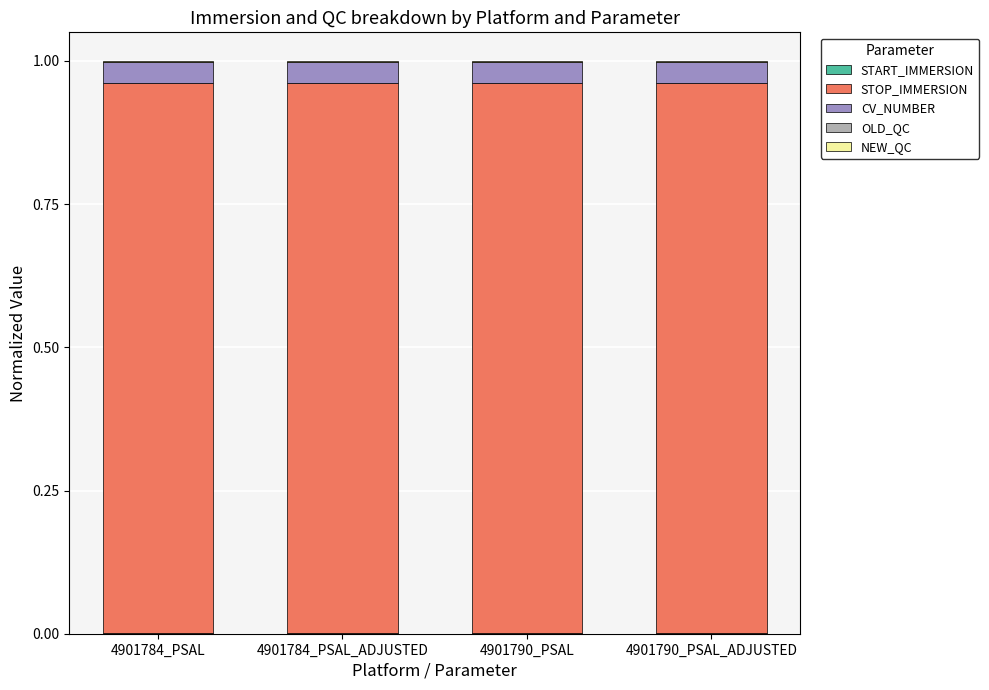

Are the bars grouped side by side (vs. stacked)?

No